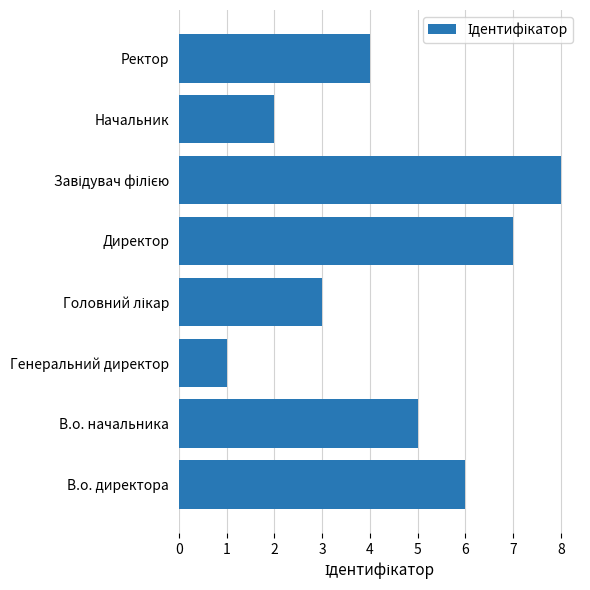

Which label corresponds to the smallest value in the chart?

Генеральний директор